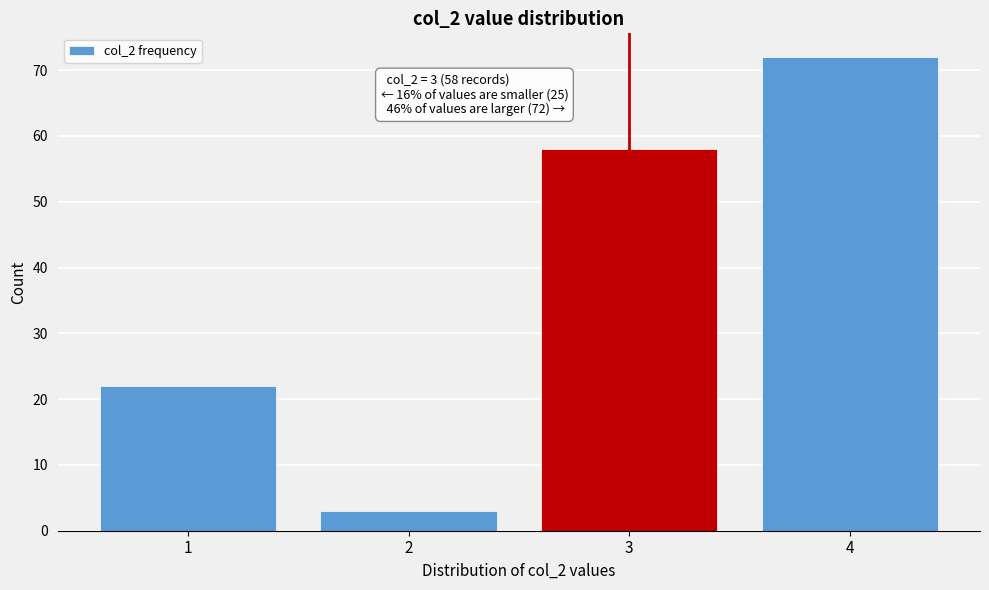

Reading left to right, list all the values displayed in this chart.

1=22	2=3	3=58	4=72